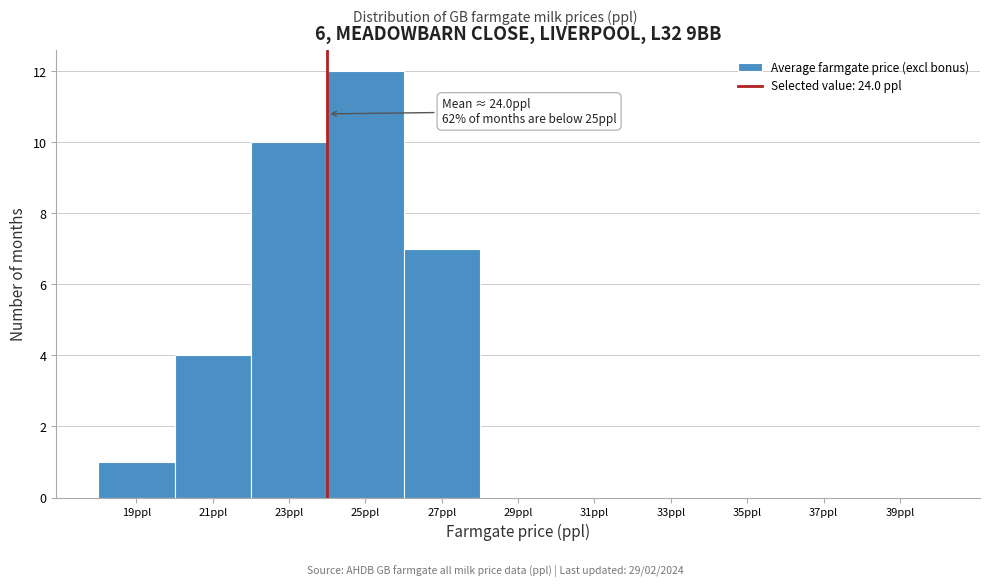

Over which range of the x-axis is the bar tallest?

24 to 26